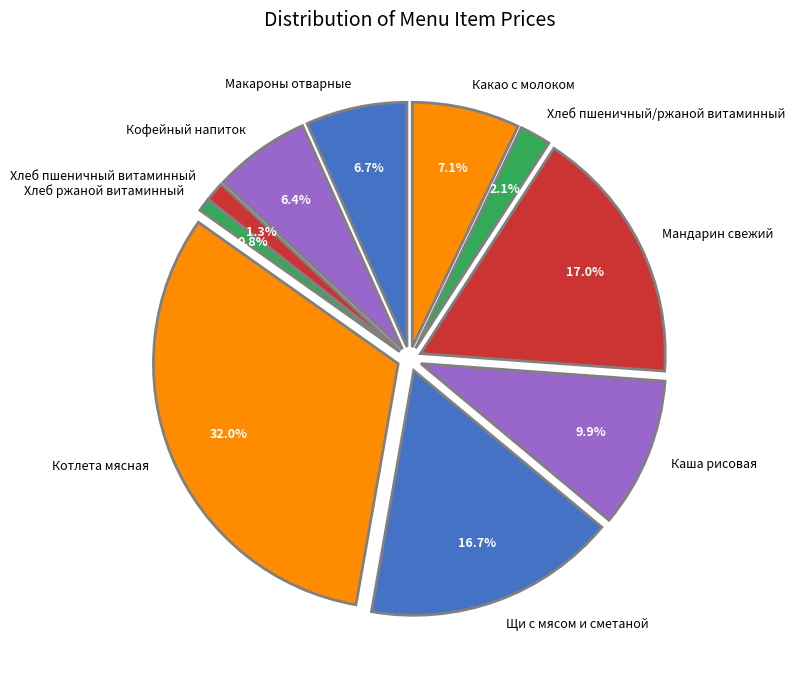

The Какао с молоком slice represents 20% of the pie. True or false?

False